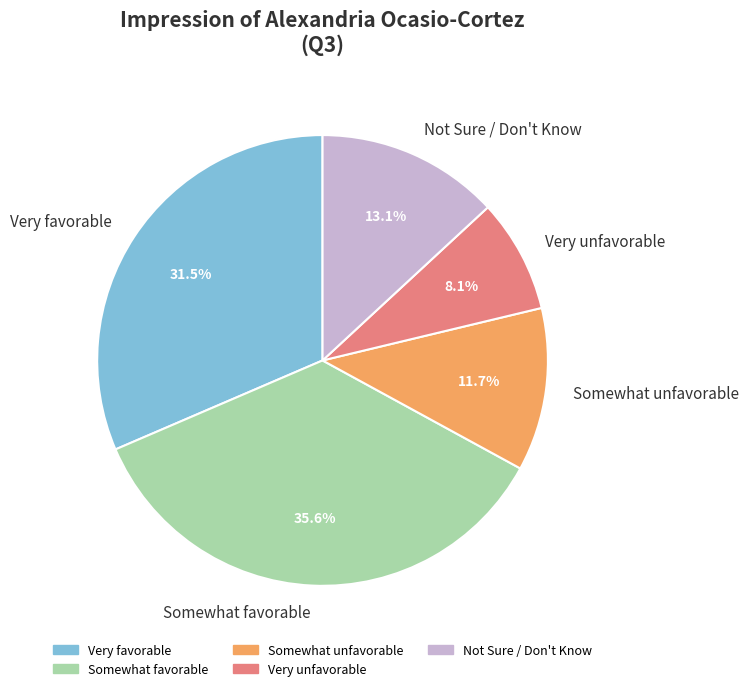

To the nearest percent, what is the combined percentage of Not Sure / Don't Know and Very unfavorable?

21%